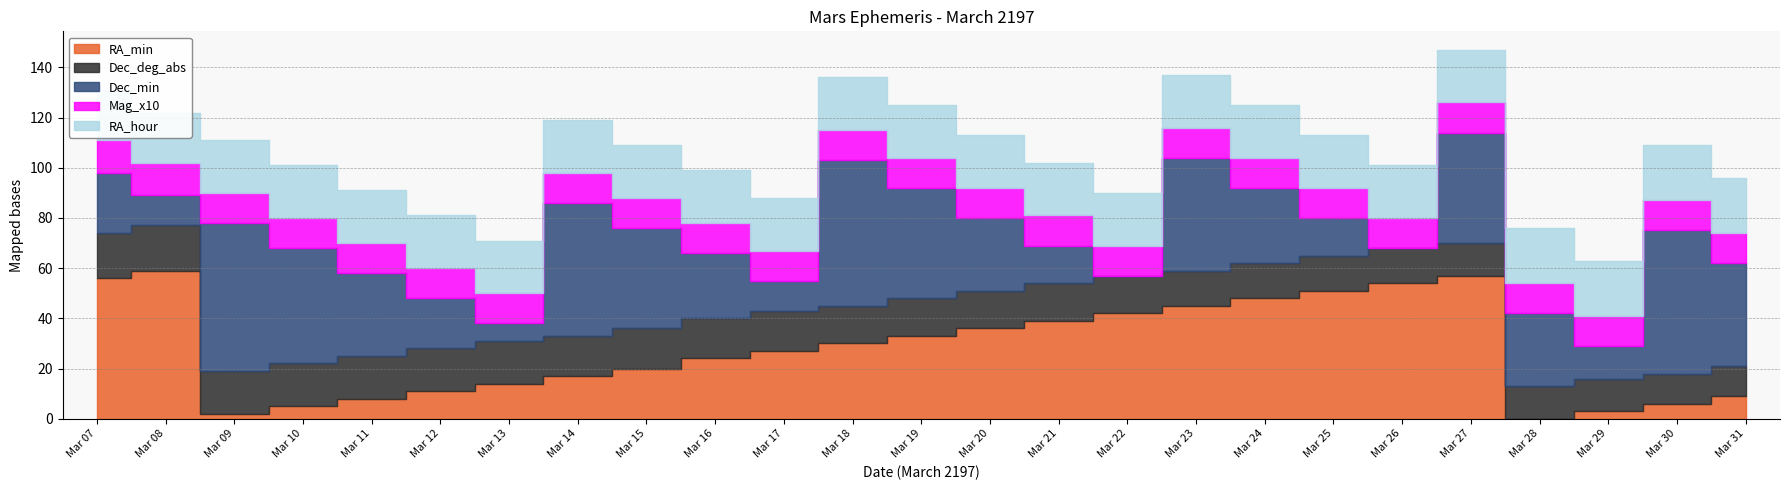

Reading left to right, transcribe all the data shown in this chart.

RA_min: Mar 07=56	Mar 08=59	Mar 09=2	Mar 10=5	Mar 11=8	Mar 12=11	Mar 13=14	Mar 14=17	Mar 15=20	Mar 16=24	Mar 17=27	Mar 18=30	Mar 19=33	Mar 20=36	Mar 21=39	Mar 22=42	Mar 23=45	Mar 24=48	Mar 25=51	Mar 26=54	Mar 27=57	Mar 28=0	Mar 29=3	Mar 30=6	Mar 31=9
Dec_deg_abs: Mar 07=18	Mar 08=18	Mar 09=17	Mar 10=17	Mar 11=17	Mar 12=17	Mar 13=17	Mar 14=16	Mar 15=16	Mar 16=16	Mar 17=16	Mar 18=15	Mar 19=15	Mar 20=15	Mar 21=15	Mar 22=15	Mar 23=14	Mar 24=14	Mar 25=14	Mar 26=14	Mar 27=13	Mar 28=13	Mar 29=13	Mar 30=12	Mar 31=12
Dec_min: Mar 07=24	Mar 08=12	Mar 09=59	Mar 10=46	Mar 11=33	Mar 12=20	Mar 13=7	Mar 14=53	Mar 15=40	Mar 16=26	Mar 17=12	Mar 18=58	Mar 19=44	Mar 20=29	Mar 21=15	Mar 22=0	Mar 23=45	Mar 24=30	Mar 25=15	Mar 26=0	Mar 27=44	Mar 28=29	Mar 29=13	Mar 30=57	Mar 31=41
Mag_x10: Mar 07=13	Mar 08=13	Mar 09=12	Mar 10=12	Mar 11=12	Mar 12=12	Mar 13=12	Mar 14=12	Mar 15=12	Mar 16=12	Mar 17=12	Mar 18=12	Mar 19=12	Mar 20=12	Mar 21=12	Mar 22=12	Mar 23=12	Mar 24=12	Mar 25=12	Mar 26=12	Mar 27=12	Mar 28=12	Mar 29=12	Mar 30=12	Mar 31=12
RA_hour: Mar 07=20	Mar 08=20	Mar 09=21	Mar 10=21	Mar 11=21	Mar 12=21	Mar 13=21	Mar 14=21	Mar 15=21	Mar 16=21	Mar 17=21	Mar 18=21	Mar 19=21	Mar 20=21	Mar 21=21	Mar 22=21	Mar 23=21	Mar 24=21	Mar 25=21	Mar 26=21	Mar 27=21	Mar 28=22	Mar 29=22	Mar 30=22	Mar 31=22